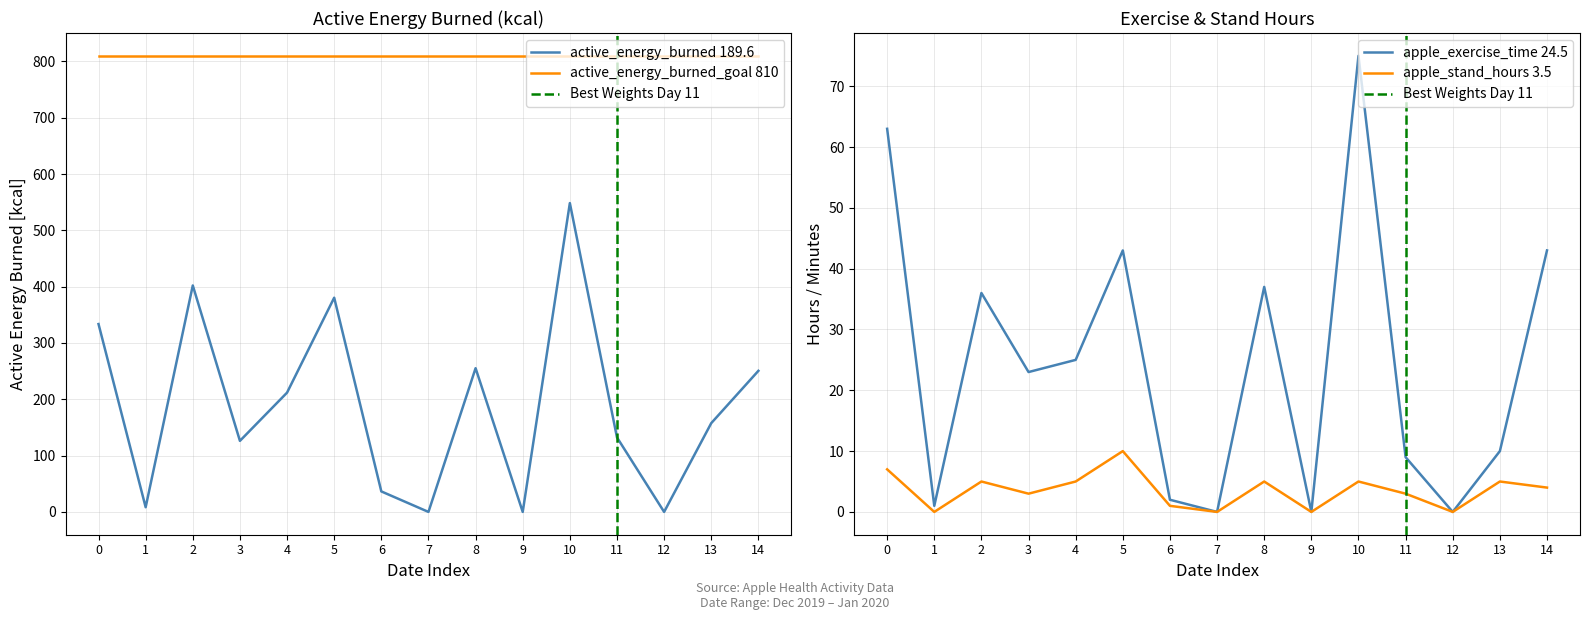

What is the sum of all active_energy_burned values?

2843.3